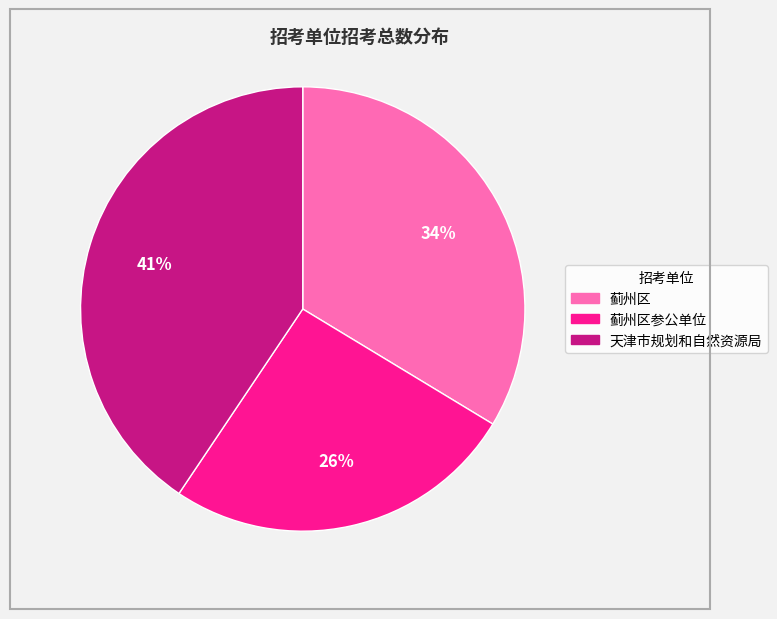

Which slice is the largest?

天津市规划和自然资源局